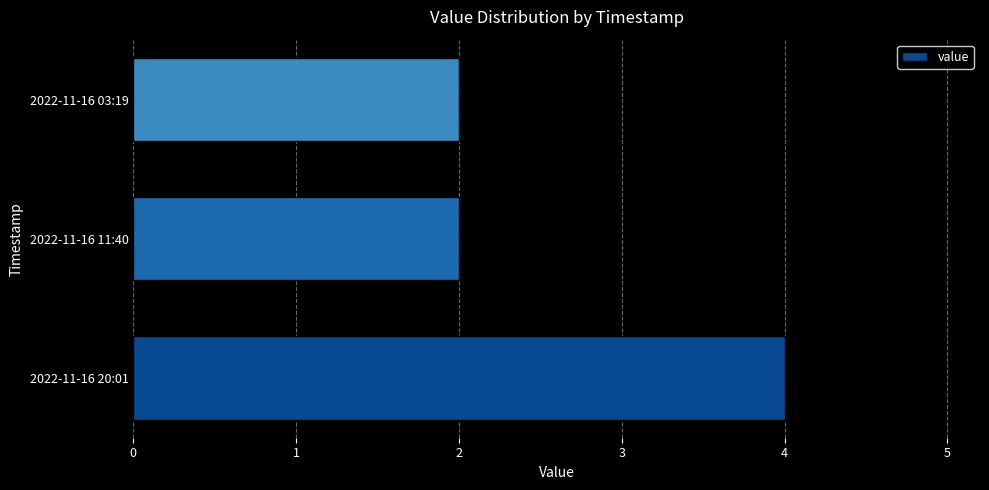

The value at 2022-11-16 03:19 is 2. True or false?

True